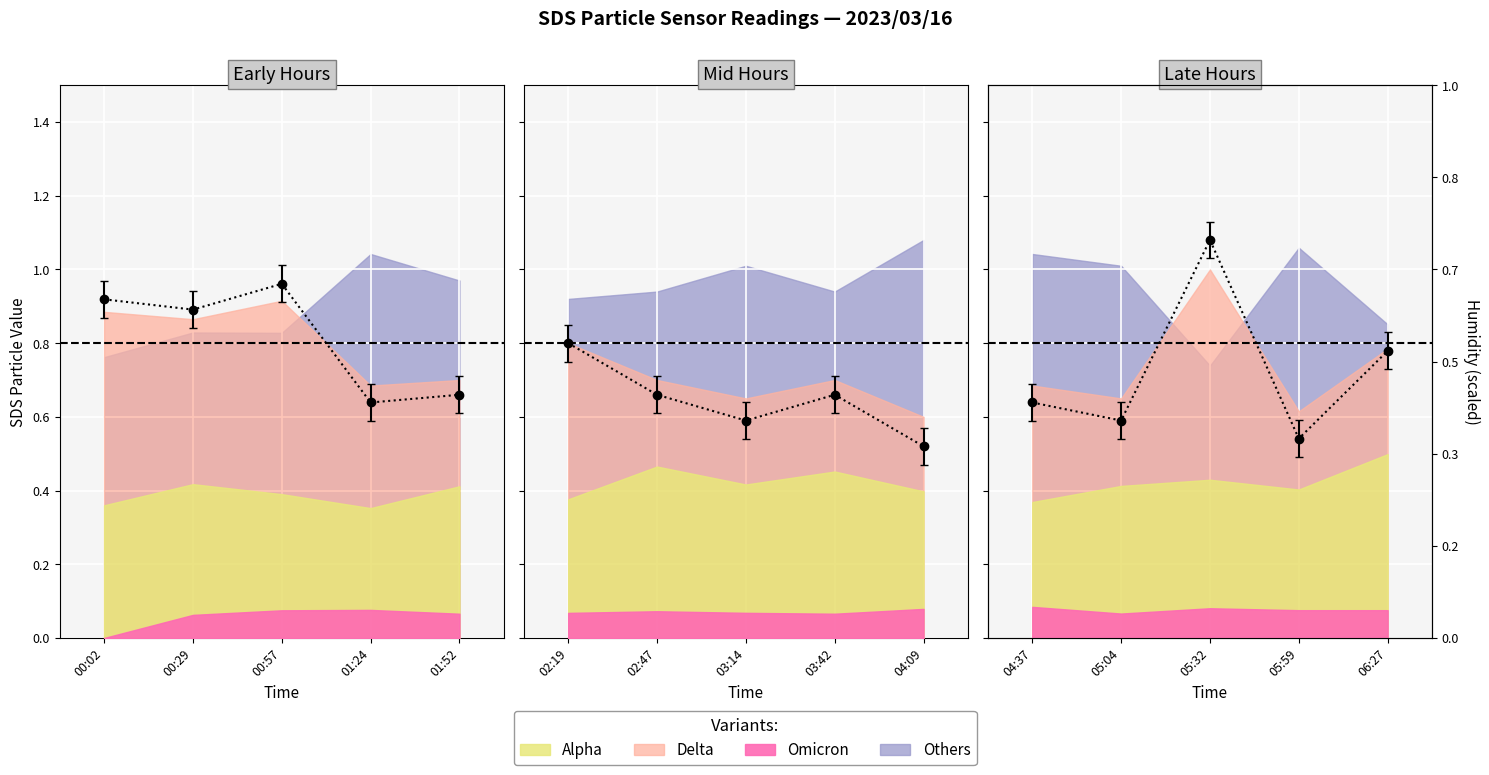

What is the greatest value displayed?

1.1